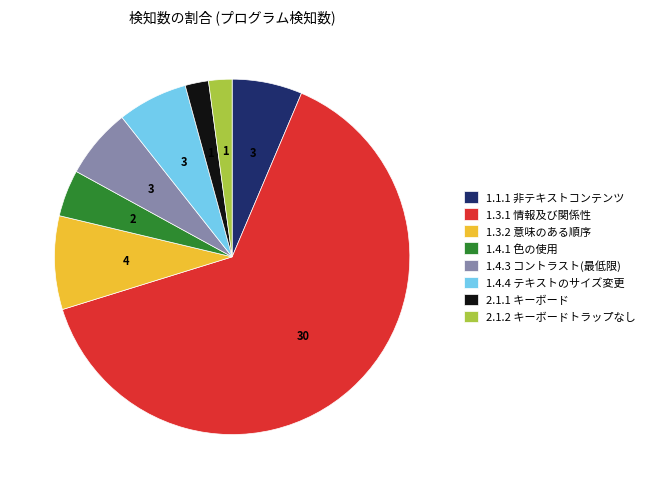

How many slices are in this pie chart?

8